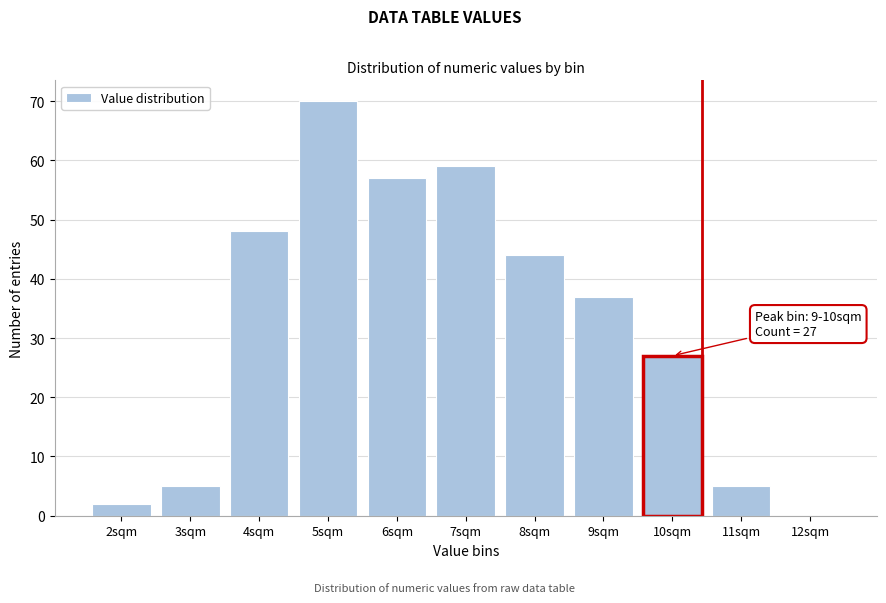

Reading left to right, transcribe all the data shown in this chart.

2sqm=2	3sqm=5	4sqm=48	5sqm=70	6sqm=57	7sqm=59	8sqm=44	9sqm=37	10sqm=27	11sqm=5	12sqm=0